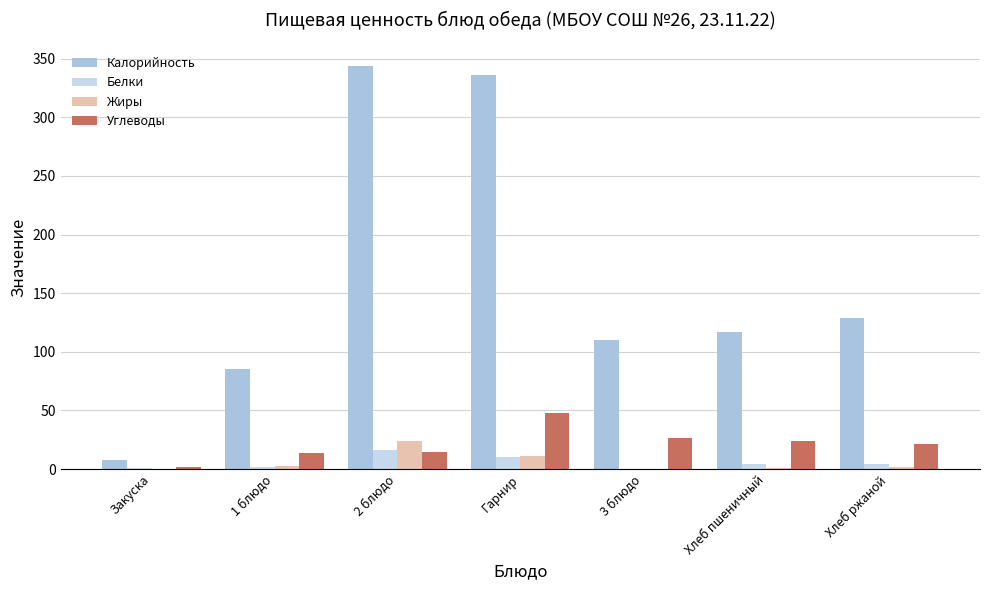

Count the number of data series in this chart.

4